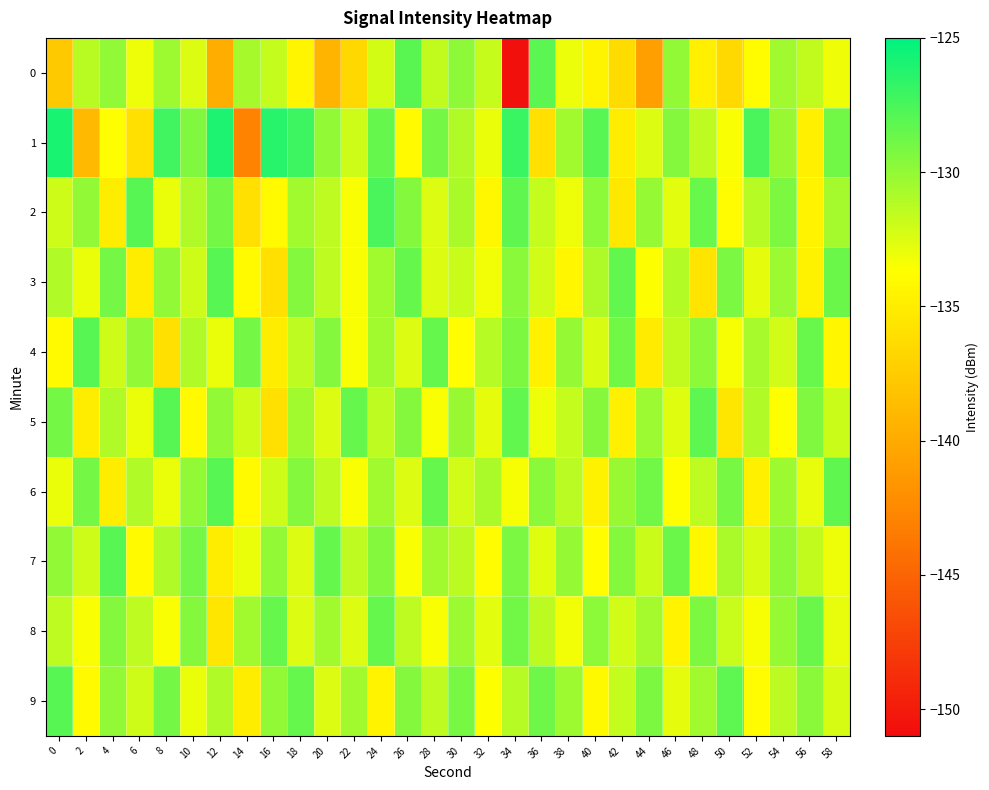

What is the maximum value shown in the chart?

-125.9